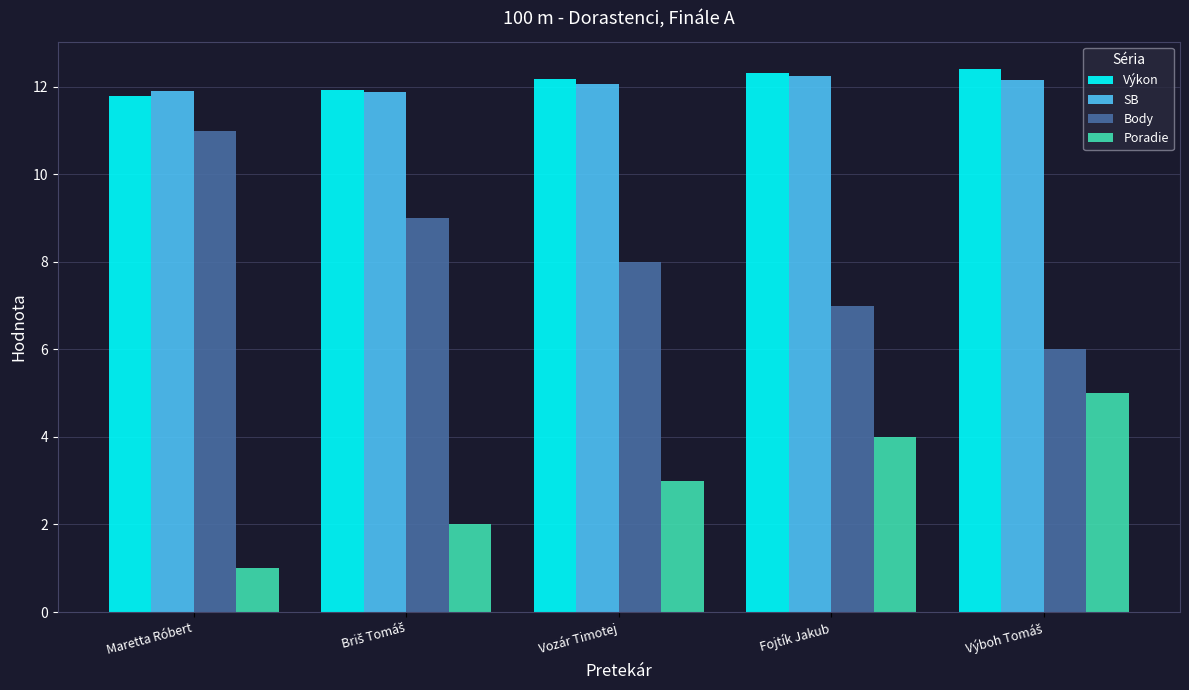

True or false: Poradie has a value of 5.2 at Vozár Timotej.

False